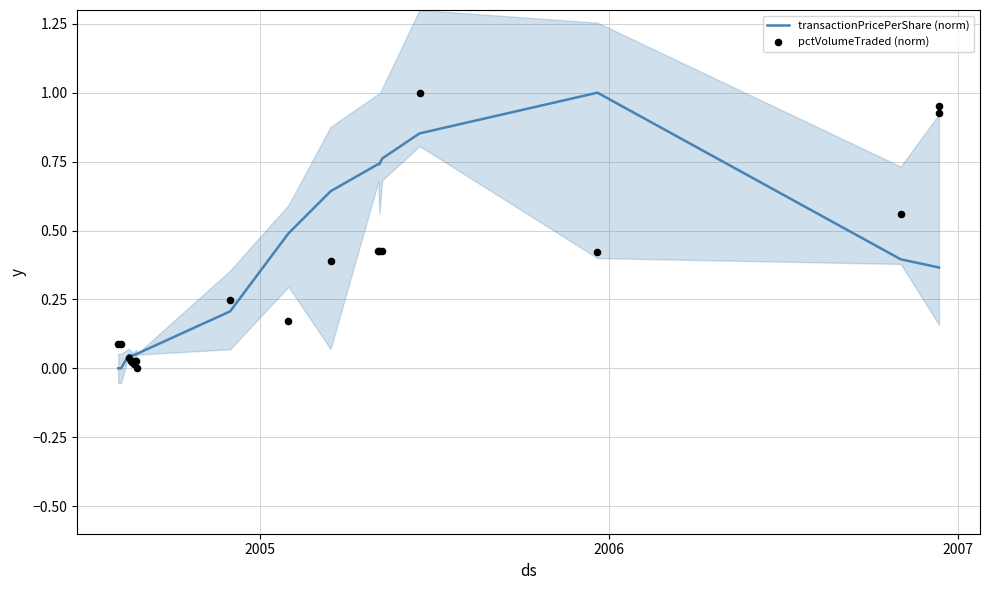

Which series contains the highest Y value?

transactionPricePerShare (norm)